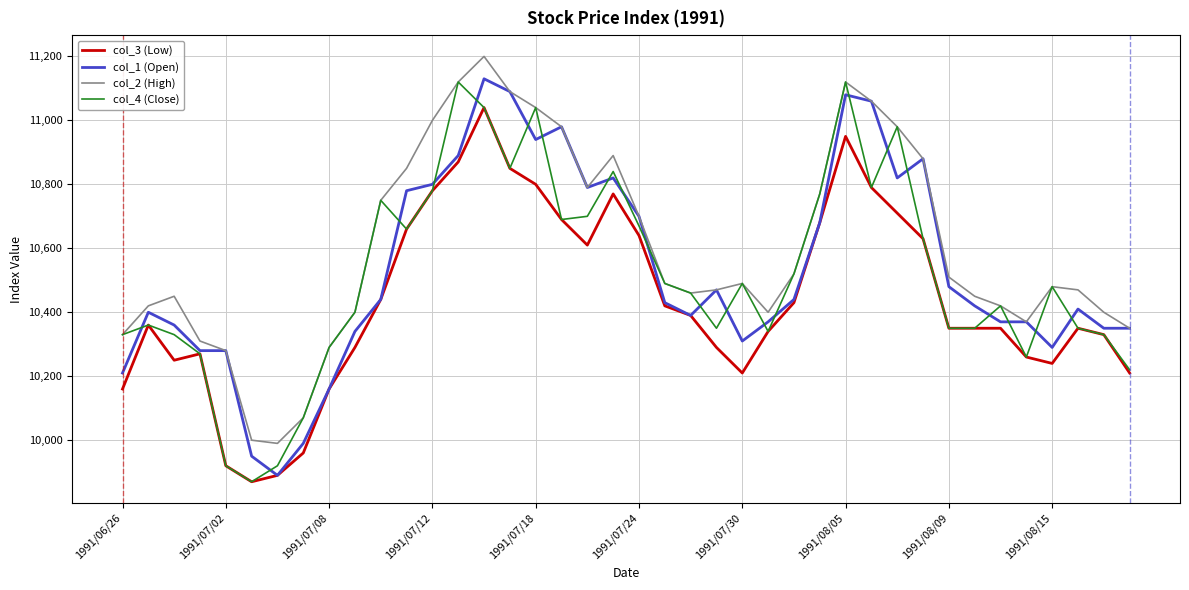

Which series has the largest total across all categories?

col_2 (High)